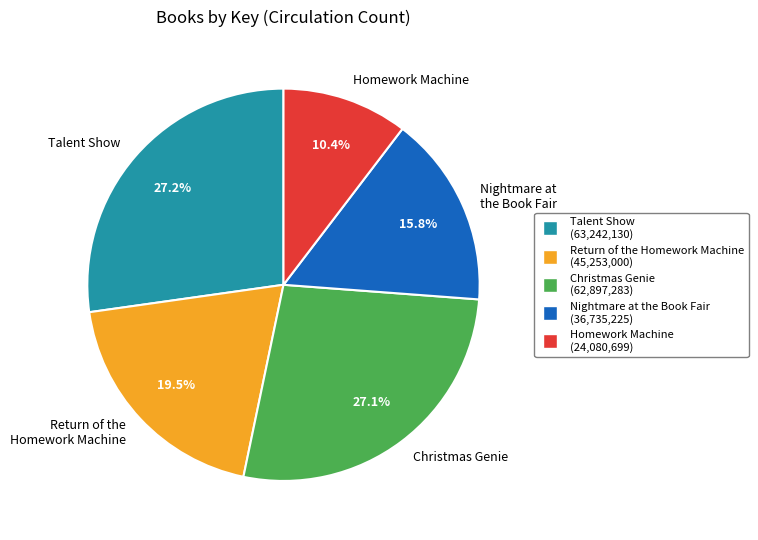

To the nearest percent, what percentage of the pie is Talent Show?

27%